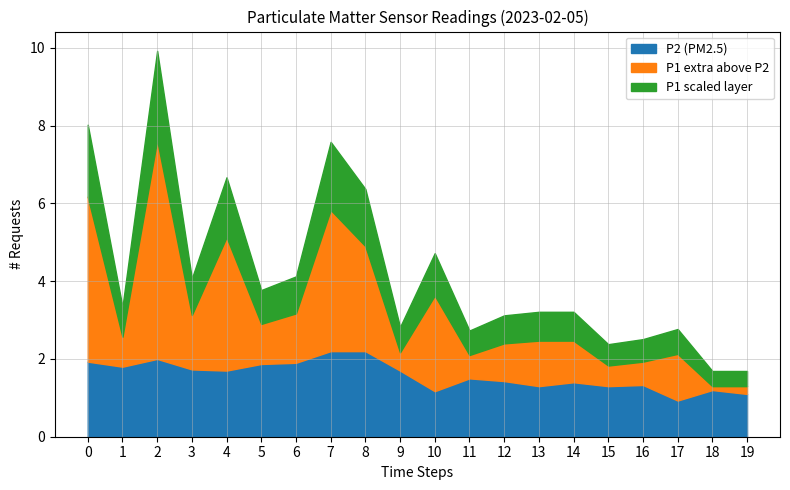

True or false: P2 (PM2.5) has a value of 1.7 at 18.

False